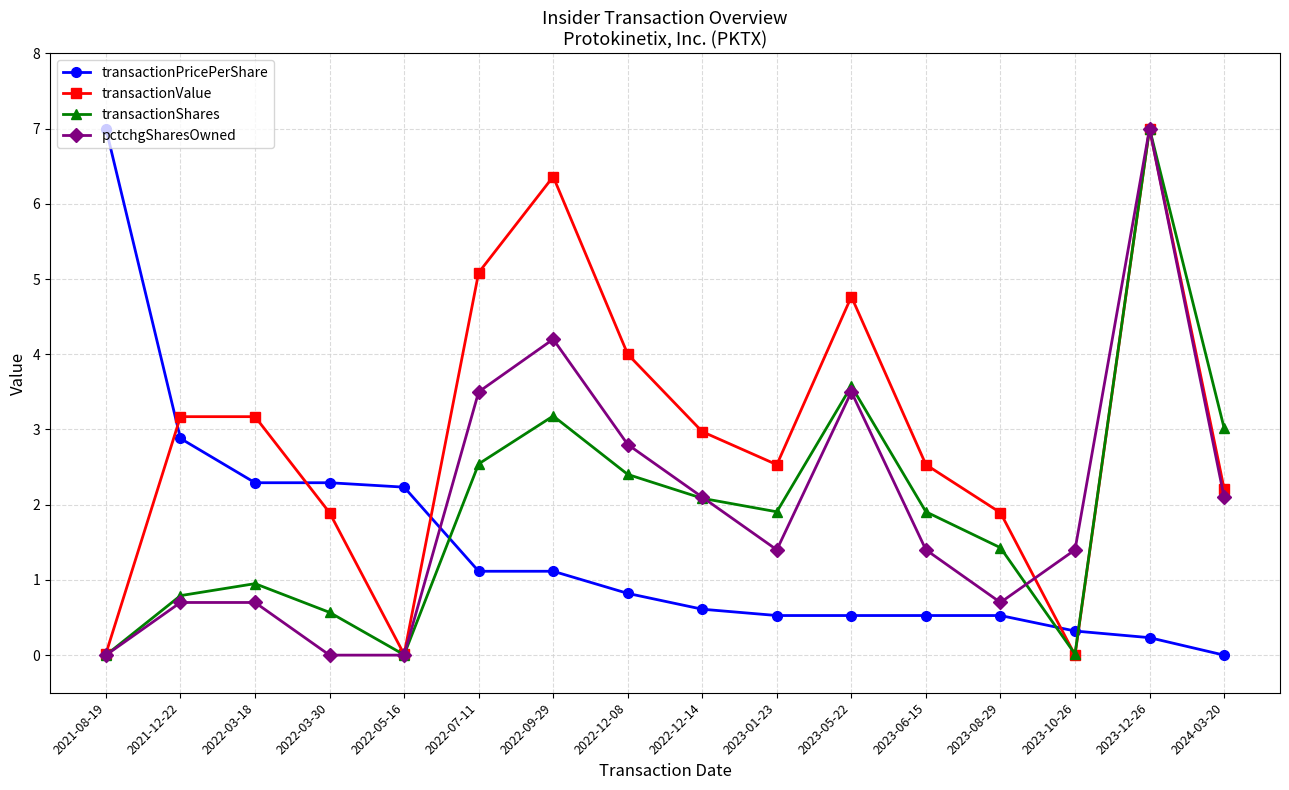

Which series has the largest total across all categories?

transactionValue